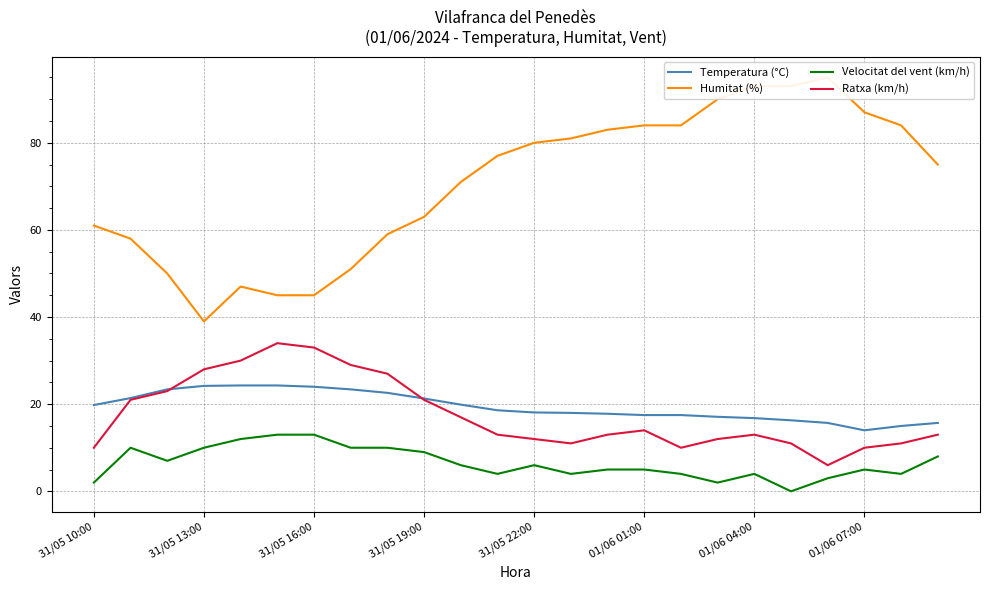

Is it true that Ratxa (km/h) equals 14.0 at 01/06 01:00?

True